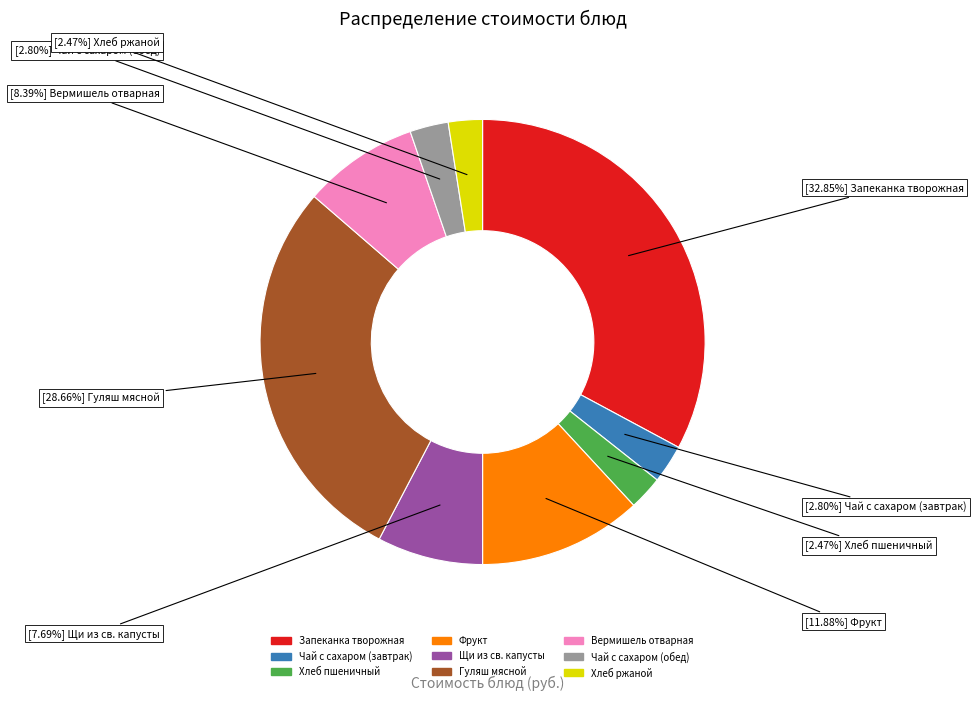

To the nearest percent, what is the difference between the Запеканка творожная and Вермишель отварная slice percentages?

24%